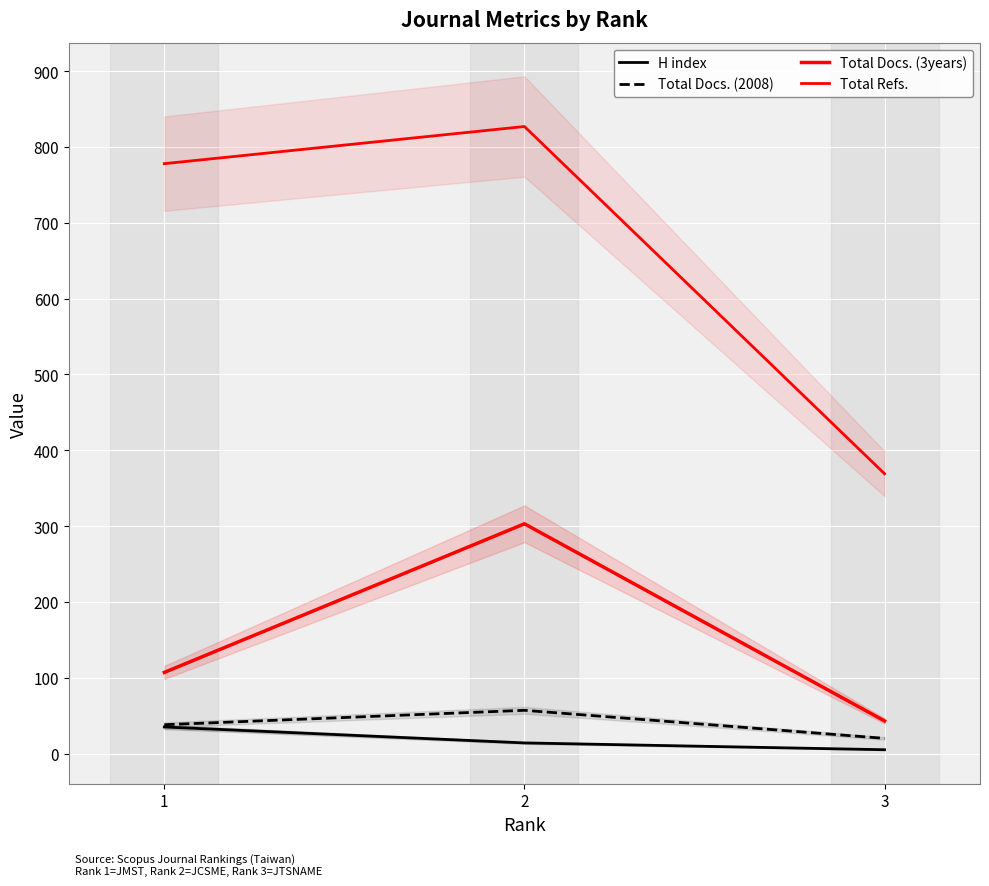

Which series changed the most between 1 and 3?

Total Refs.